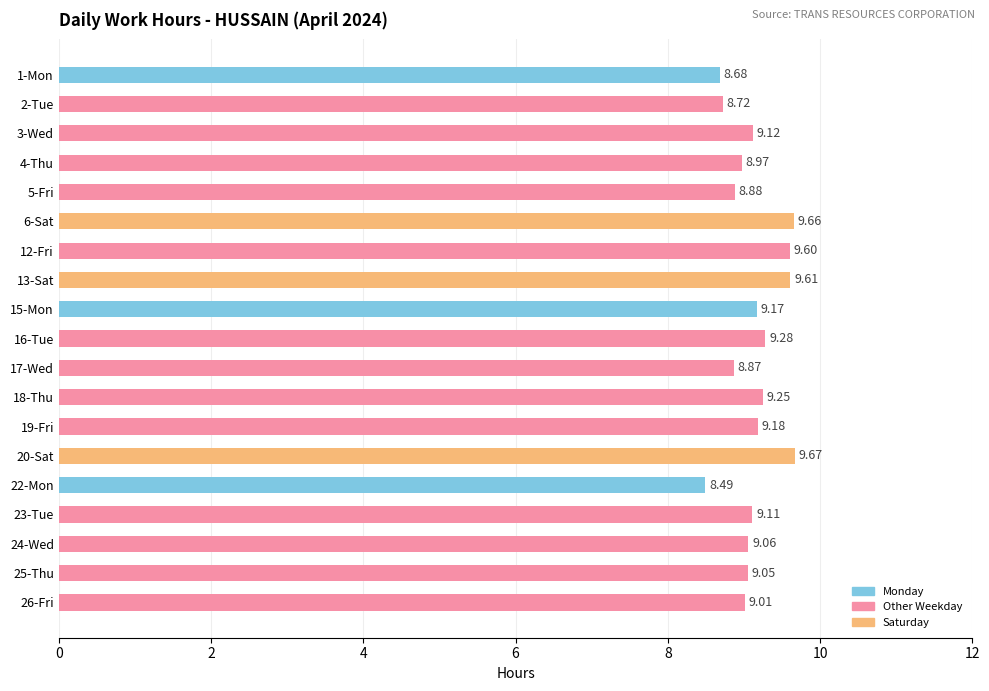

What is the sum of the values at 1-Mon and 15-Mon?

17.9